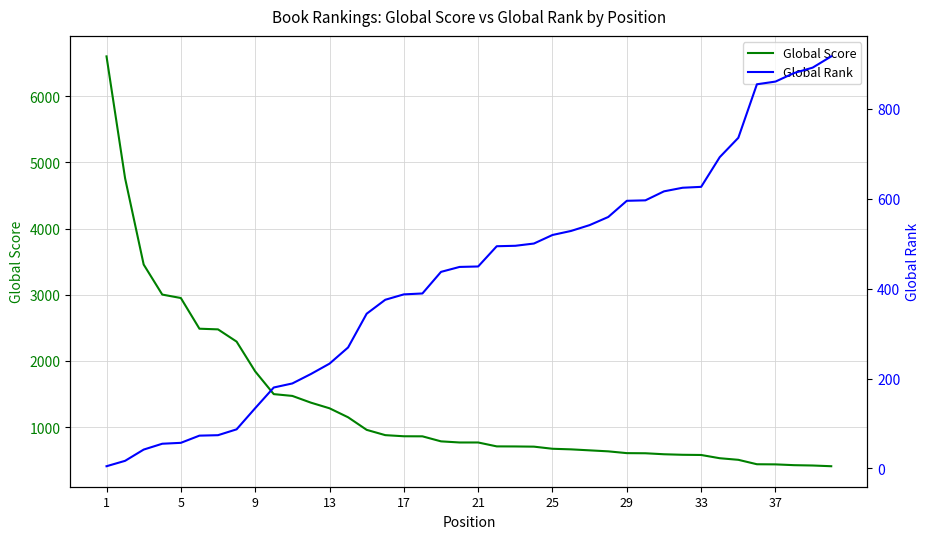

How many lines are shown in the chart?

2